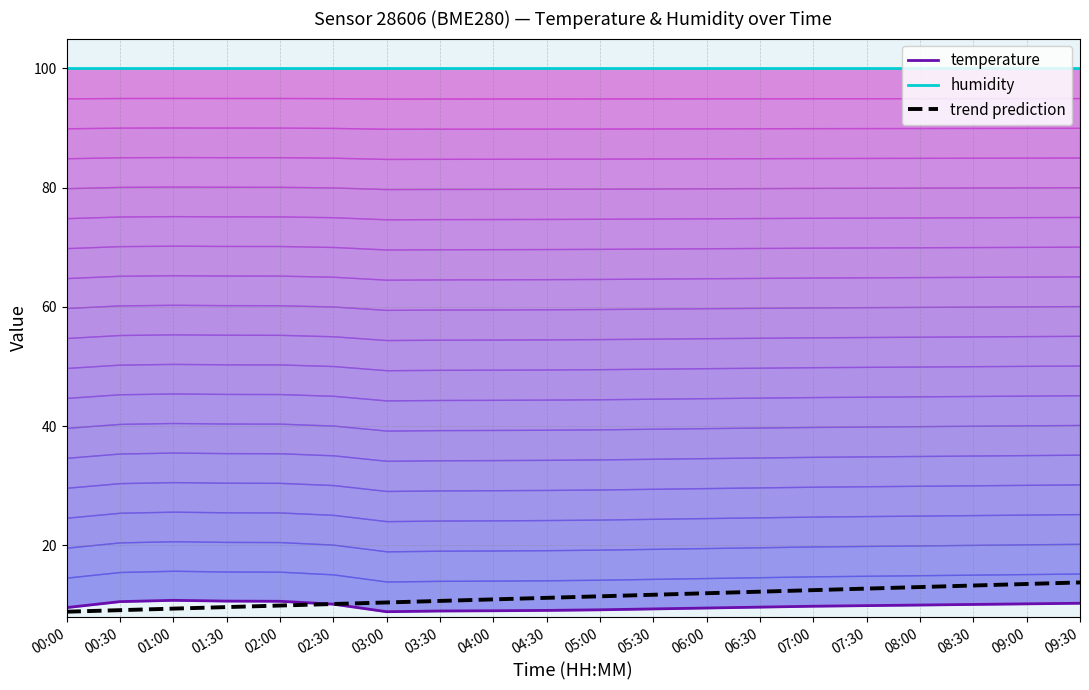

What is the value of the humidity point at the 11th from the left?

100.0